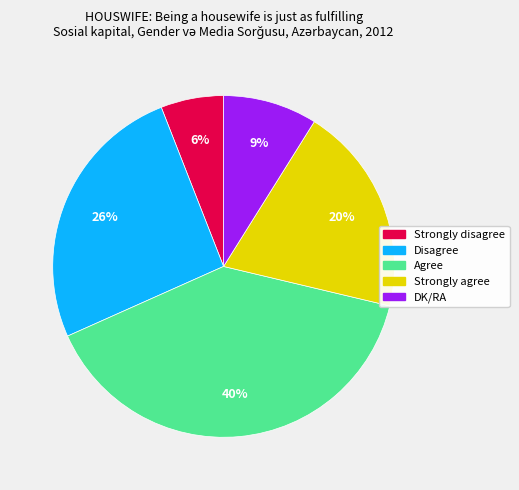

Between Strongly disagree and Strongly agree, which is larger?

Strongly agree